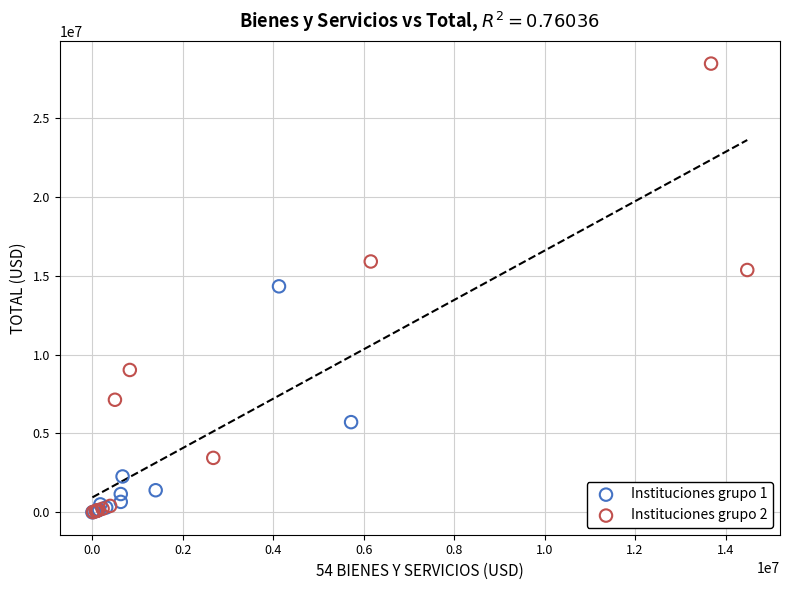

Which series reaches the maximum Y coordinate?

Instituciones grupo 2